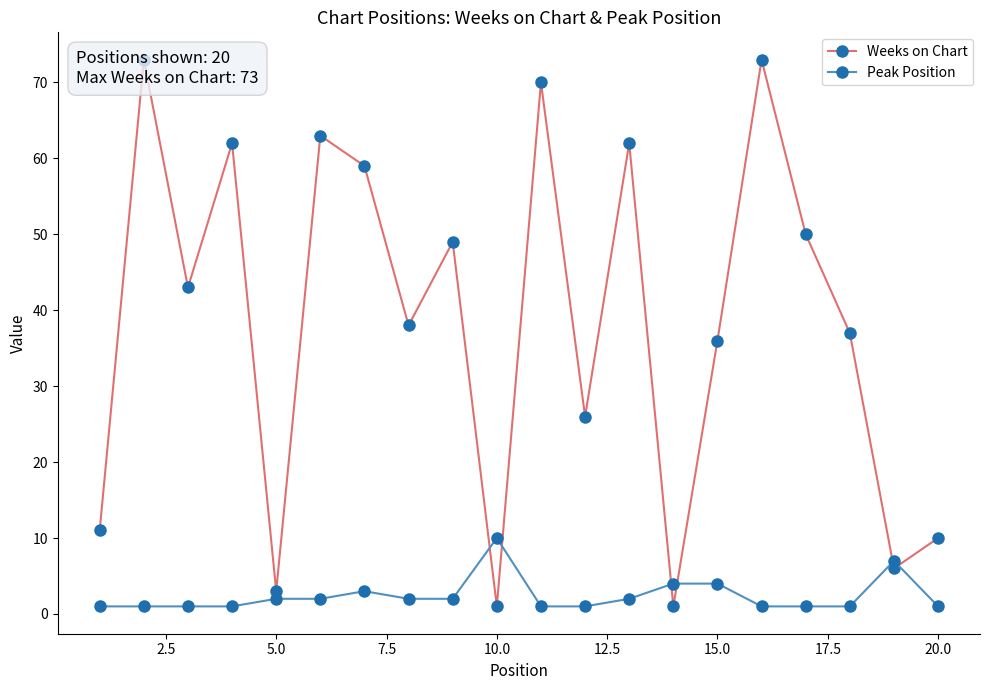

How many distinct data groups are displayed?

2